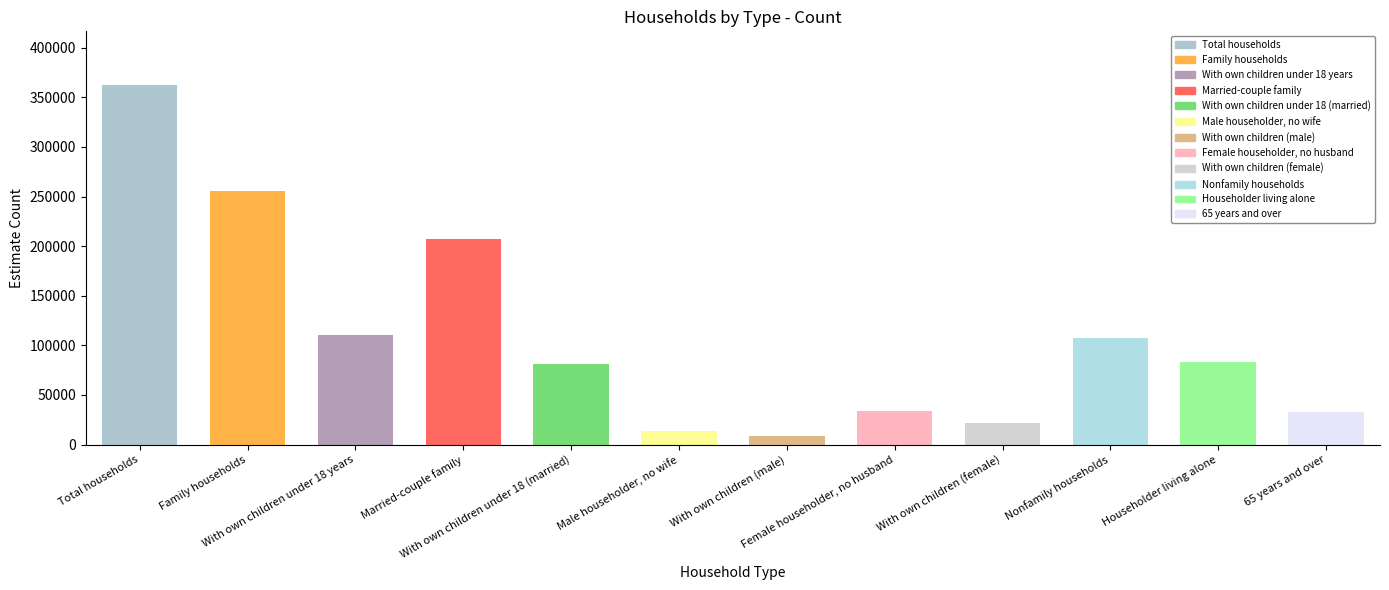

Does the chart contain stacked bars?

No